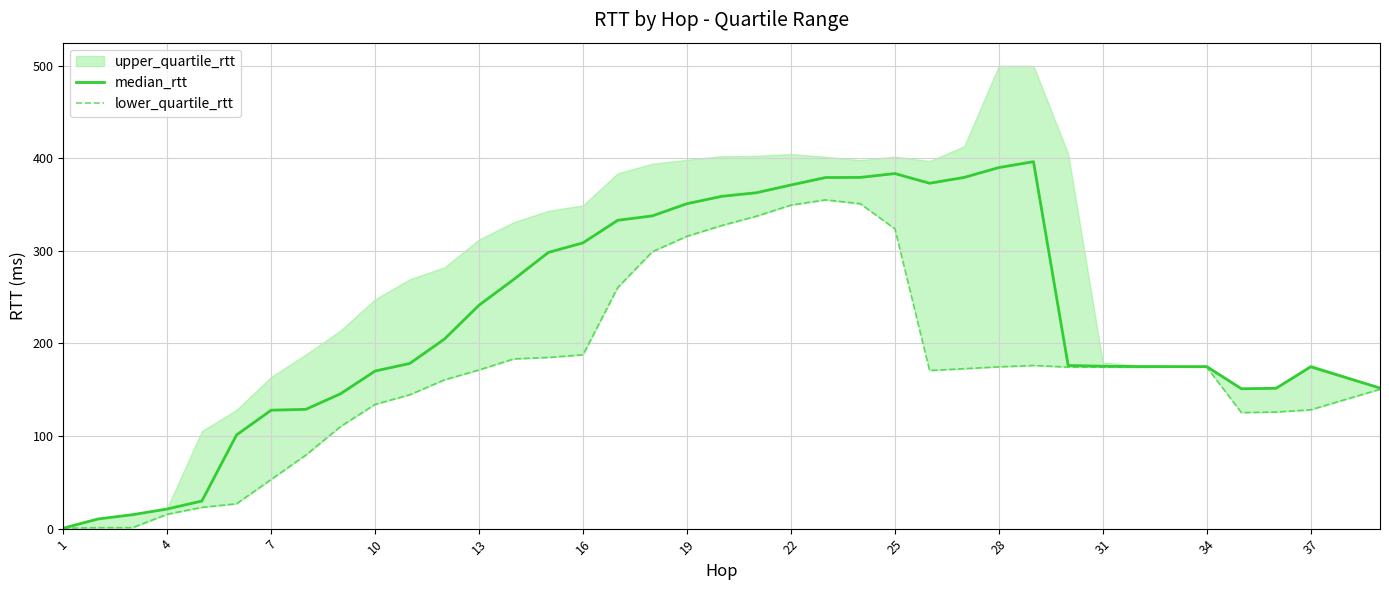

Does the chart have visible grid lines?

Yes